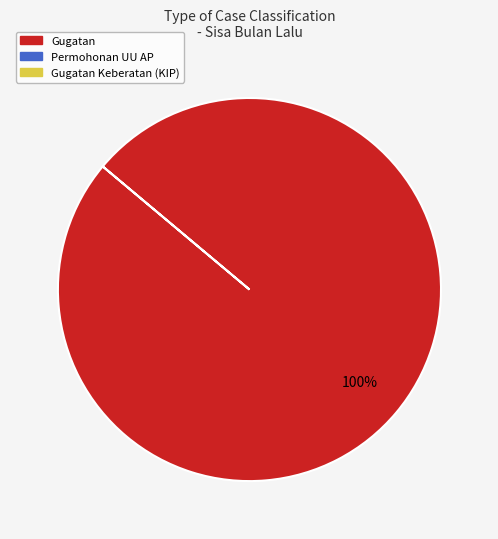

Does any single category account for the majority?

Yes